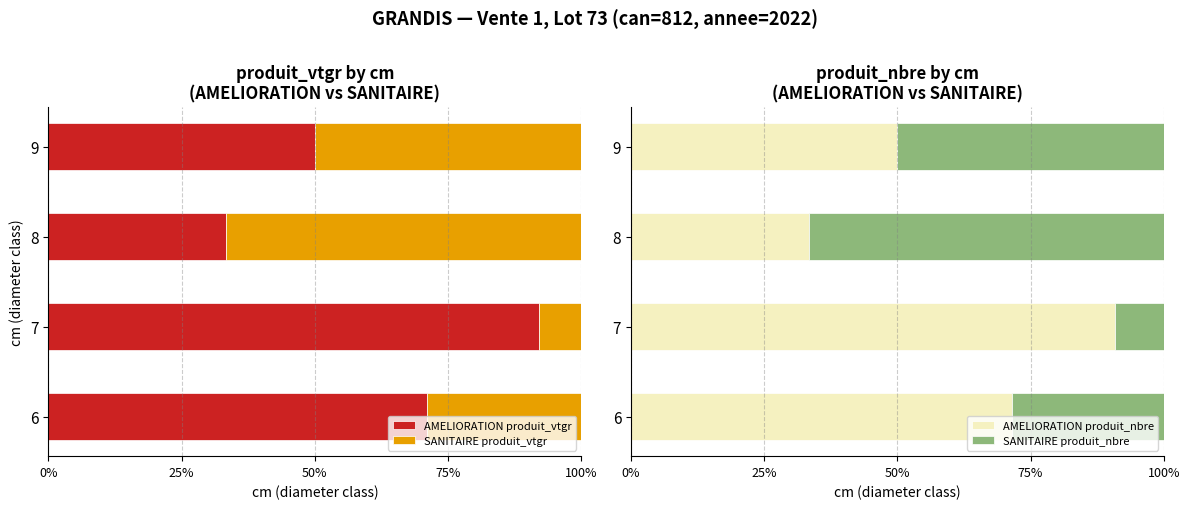

At how many categories does at least one series exceed 67?

2